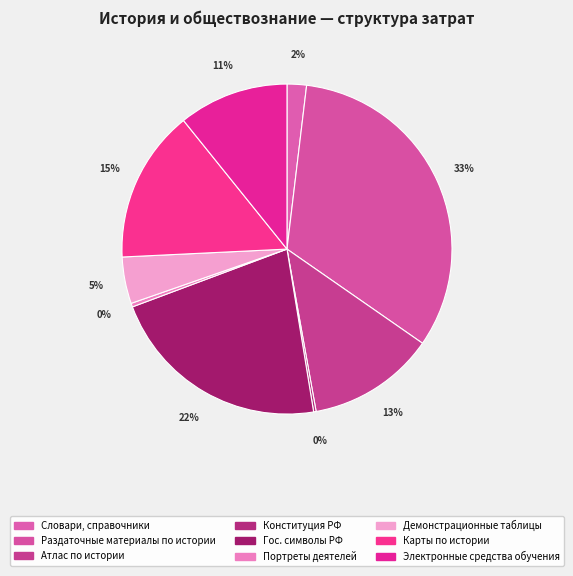

Which slice is the smallest?

Конституция Российской Федерации